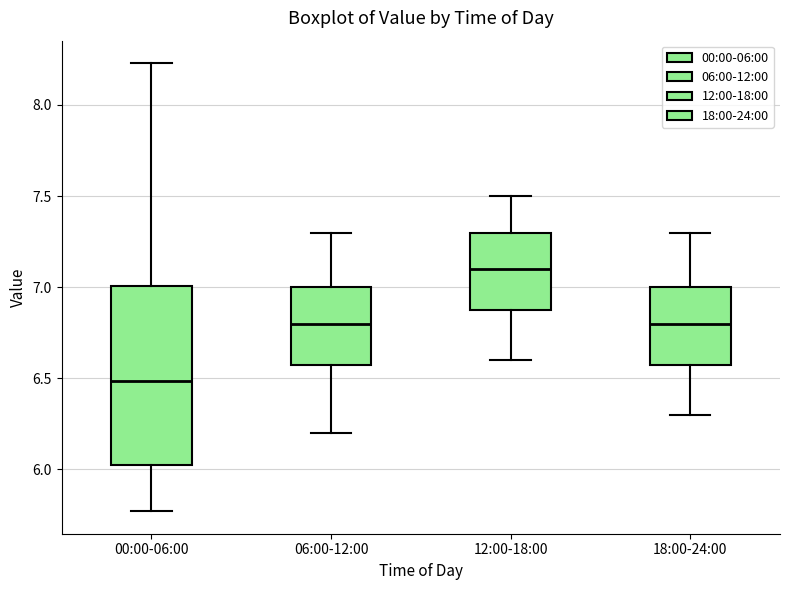

Reading left to right, transcribe this box plot: for each box, give where its median line is, the range the box spans, and where its two whiskers end, as read against the y-axis. The values are not printed on the chart, so give them approximately, as read against the axis.

00:00-06:00: median 6.50, box 6.00 to 7.00, whiskers 5.75 to 8.25
06:00-12:00: median 6.80, box 6.60 to 7.00, whiskers 6.20 to 7.30
12:00-18:00: median 7.10, box 6.90 to 7.30, whiskers 6.60 to 7.50
18:00-24:00: median 6.80, box 6.60 to 7.00, whiskers 6.30 to 7.30